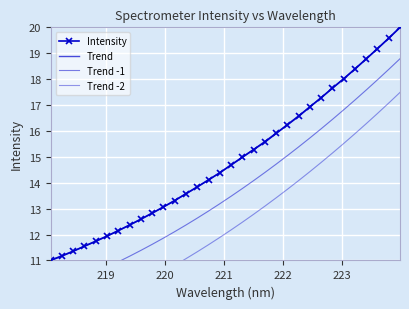

Count the number of data series in this chart.

4